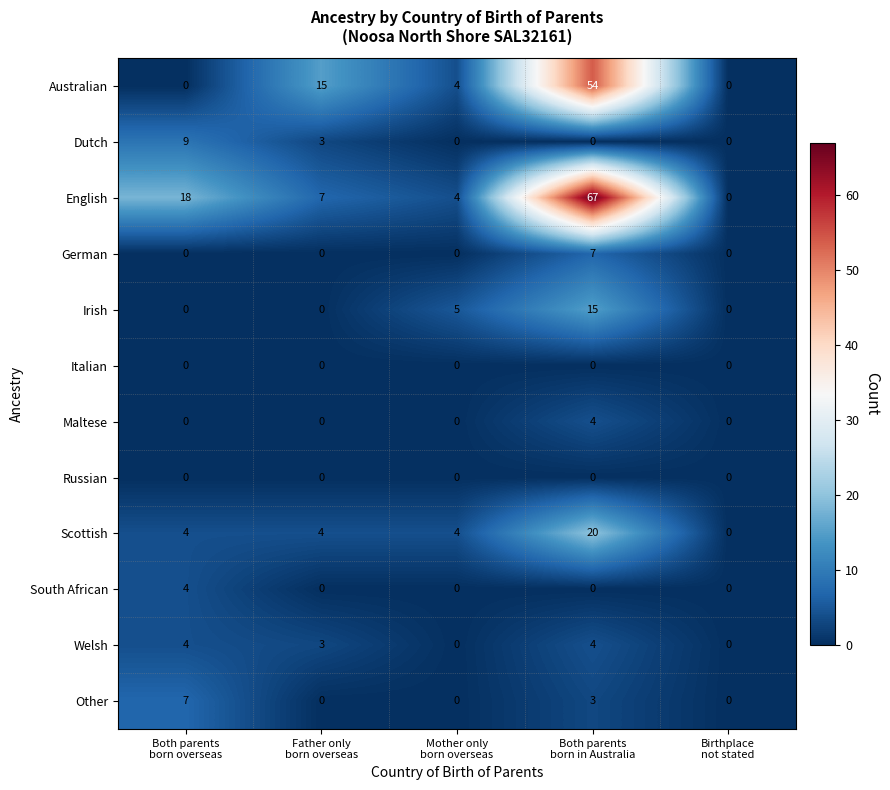

What is the highest value of the Welsh series?

4